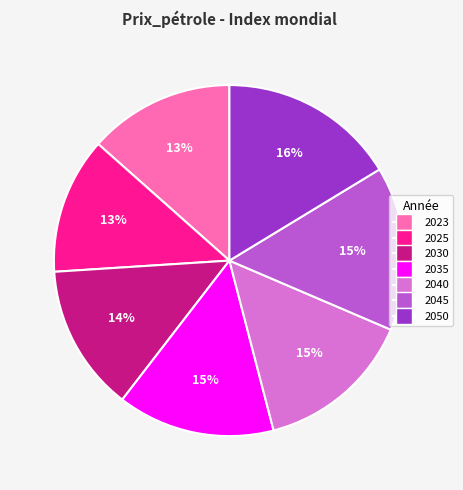

Which category has the biggest portion of the pie?

2050